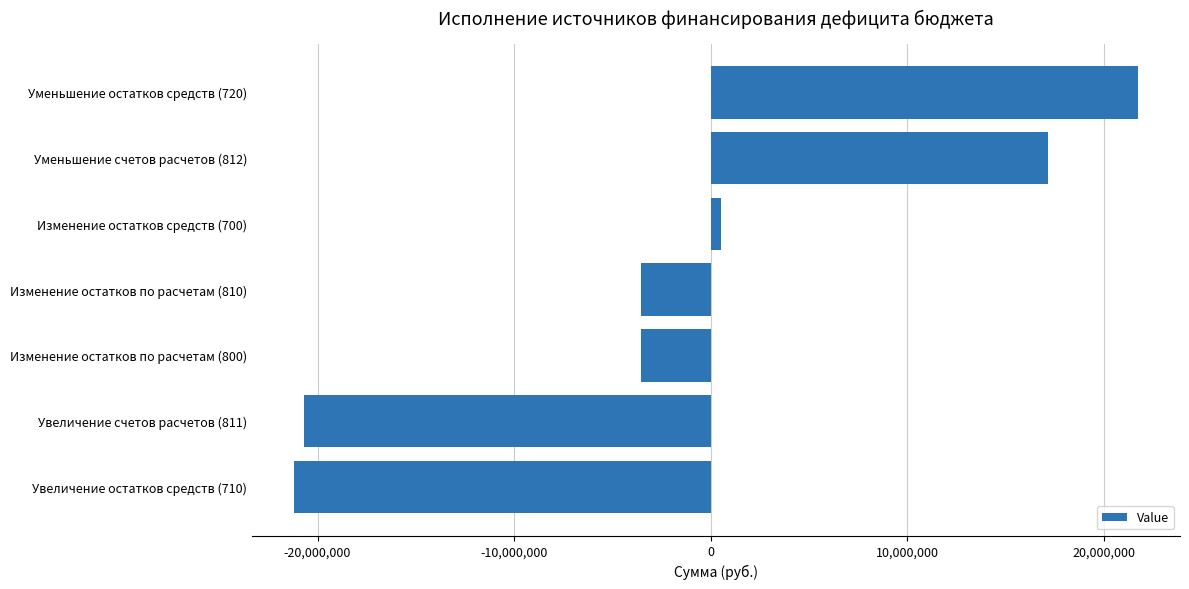

What is the minimum value shown in the chart?

-21188714.1